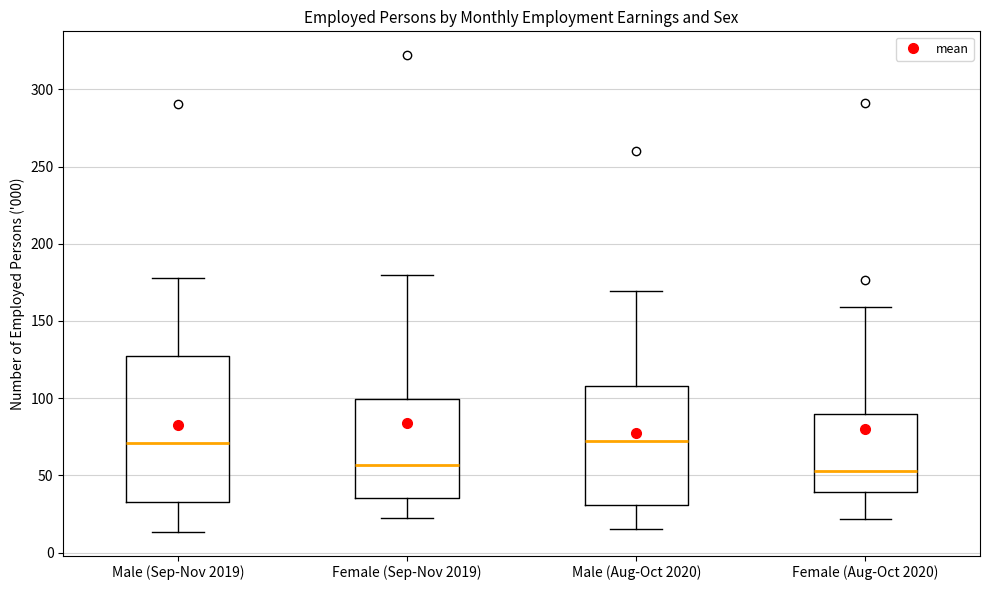

Reading left to right, read every box against the y-axis: the position of its median line, the range the box covers, and the ends of its whiskers. The values are not printed on the chart, so give them approximately, as read against the axis.

Male (Sep-Nov 2019): median 70, box 35 to 125, whiskers 15 to 180
Female (Sep-Nov 2019): median 55, box 35 to 100, whiskers 25 to 180
Male (Aug-Oct 2020): median 70, box 30 to 110, whiskers 15 to 170
Female (Aug-Oct 2020): median 55, box 40 to 90, whiskers 20 to 160